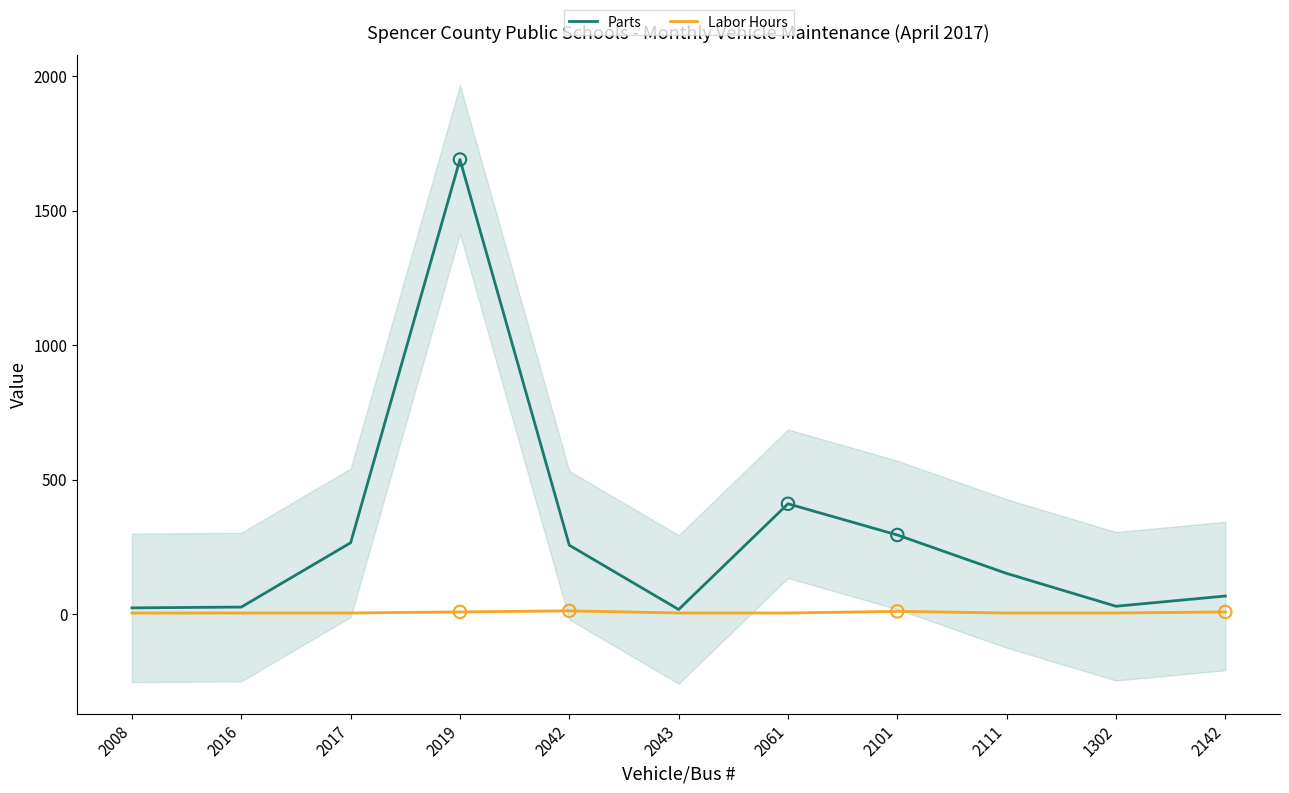

What is the total value across all series at 2101?

304